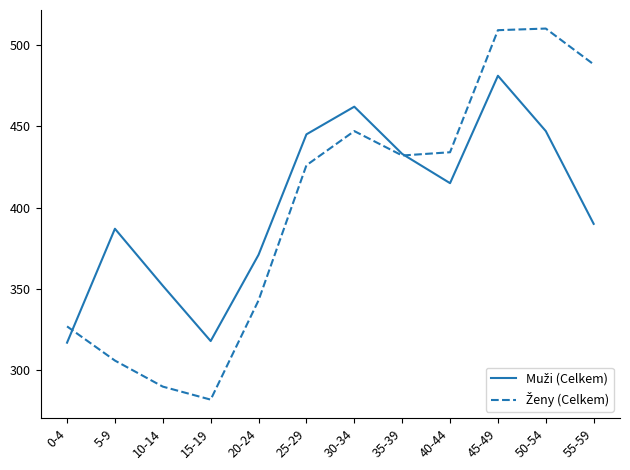

How many lines are shown in the chart?

2